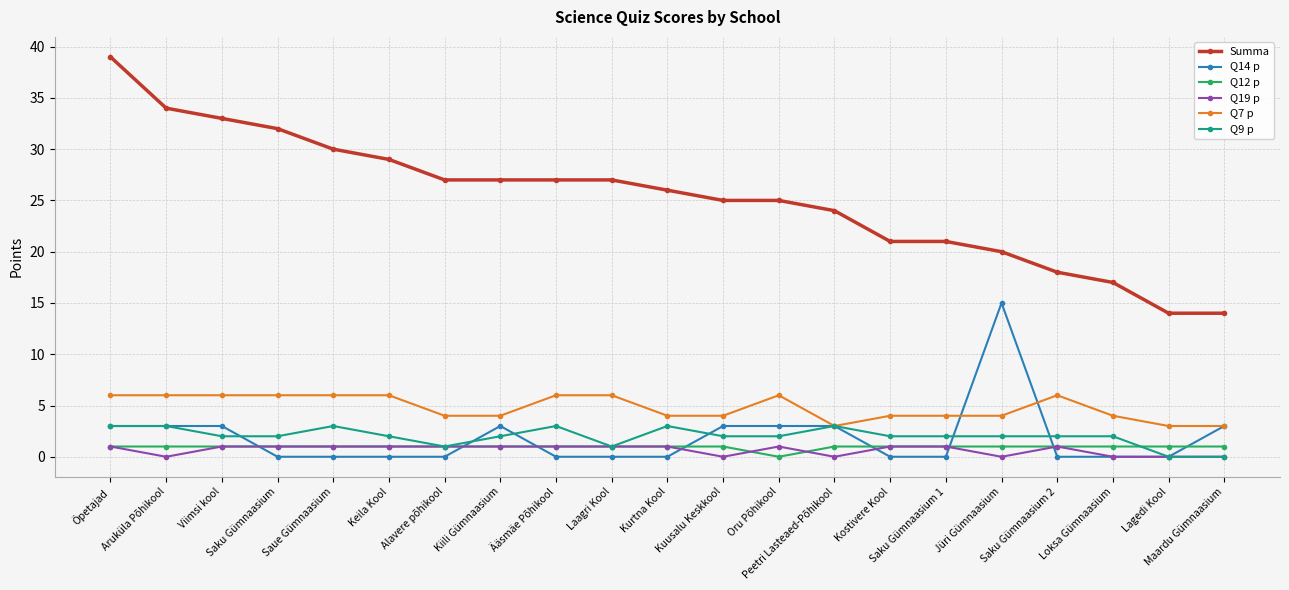

What is the difference between the maximum and second lowest values in the Q14 p series?

15